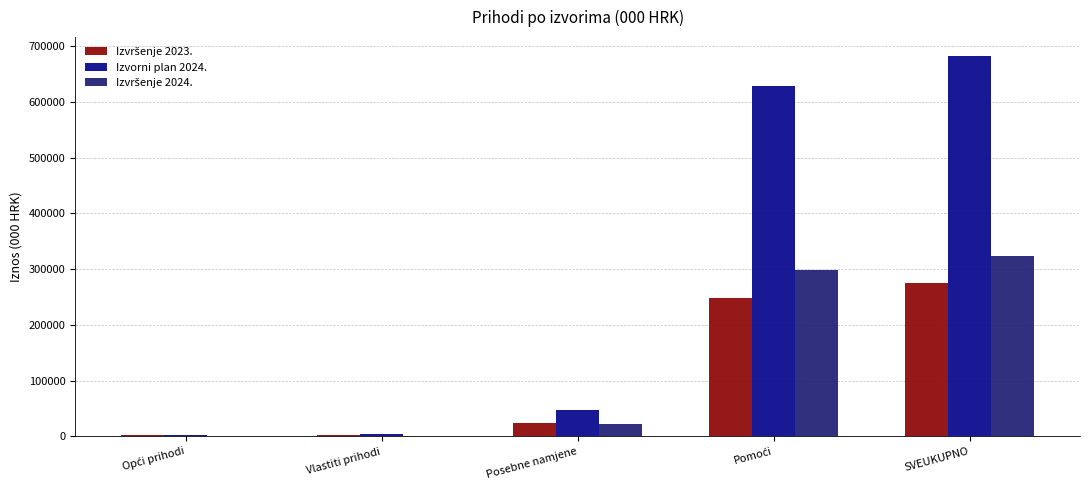

At which category does the chart reach its peak across all series?

SVEUKUPNO